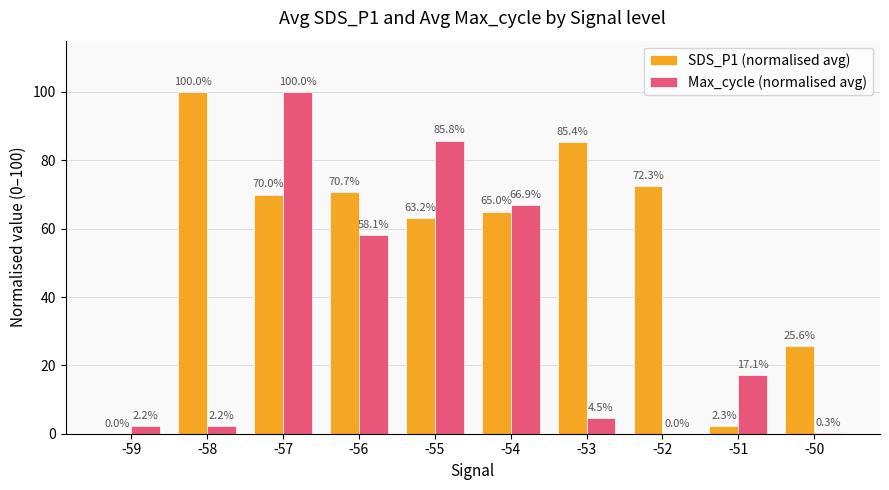

At which label does SDS_P1 (normalised avg) reach its peak?

-58